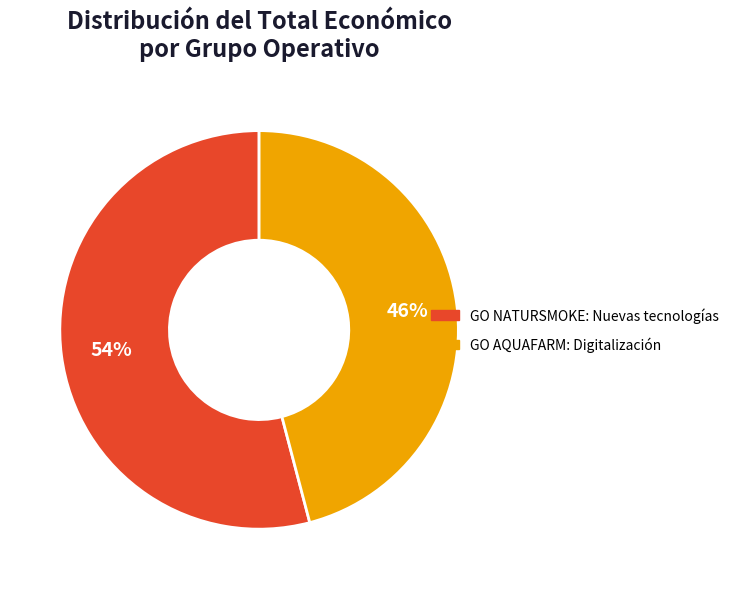

Rank the categories by value from lowest to highest.

GO AQUAFARM: Digitalización, GO NATURSMOKE: Nuevas tecnologías